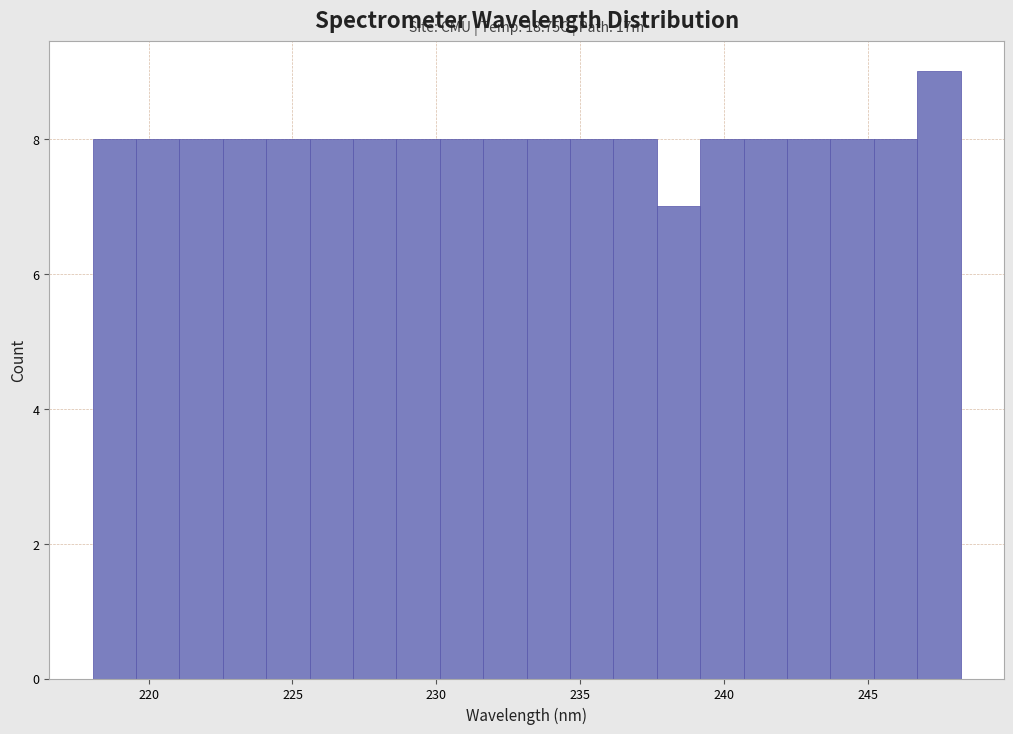

Read against the x-axis, roughly where is the centre of the tallest bar?

247.5